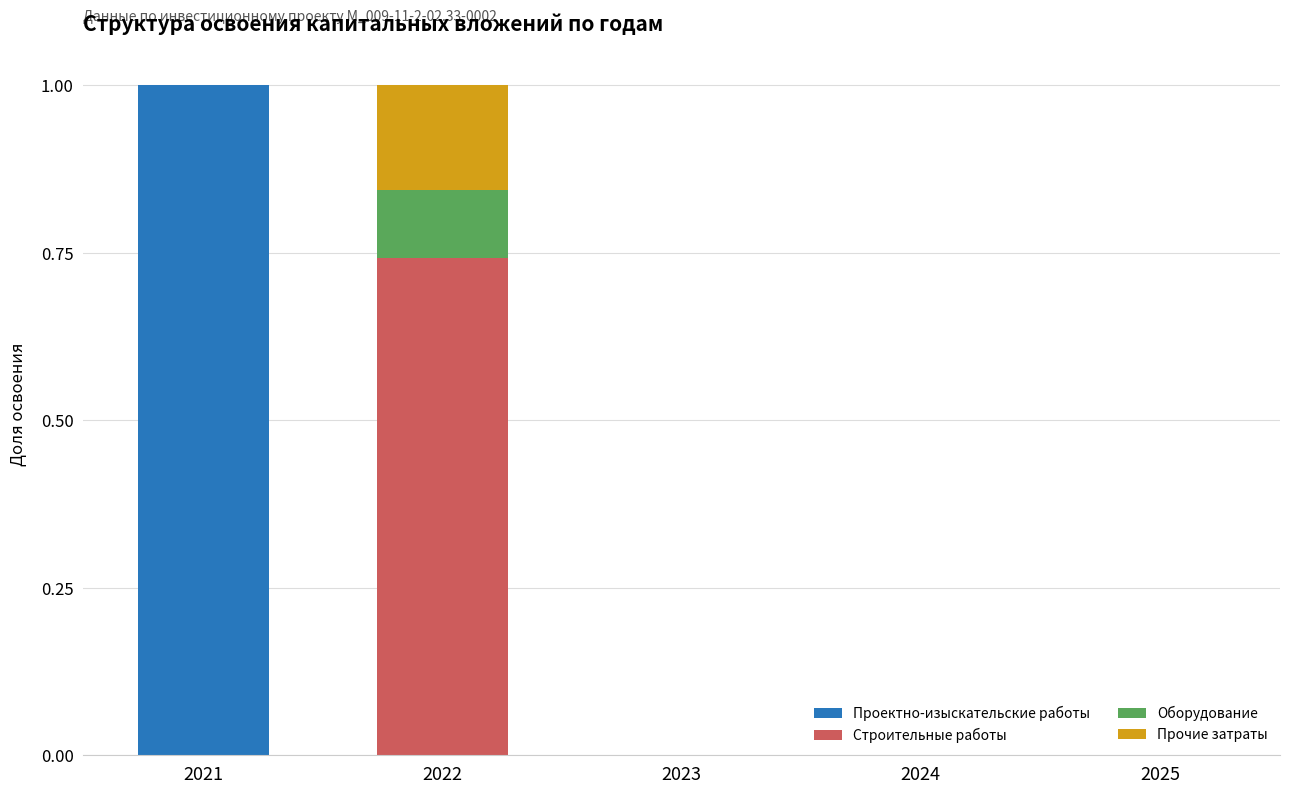

Reading right to left, transcribe the values for Проектно-изыскательские работы.

2025=0.0	2024=0.0	2023=0.0	2022=0.0	2021=1.0